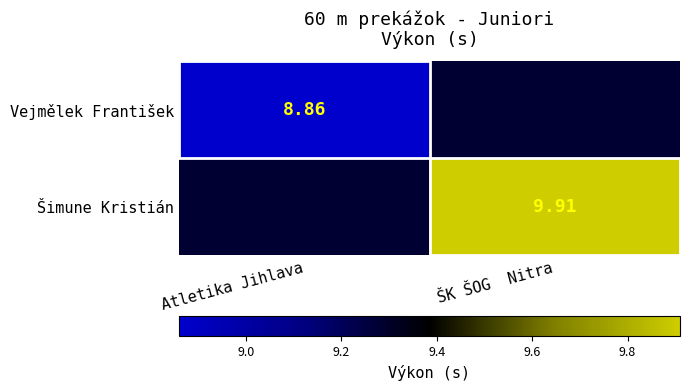

Between Atletika Jihlava and ŠK ŠOG  Nitra, which is larger?

ŠK ŠOG  Nitra